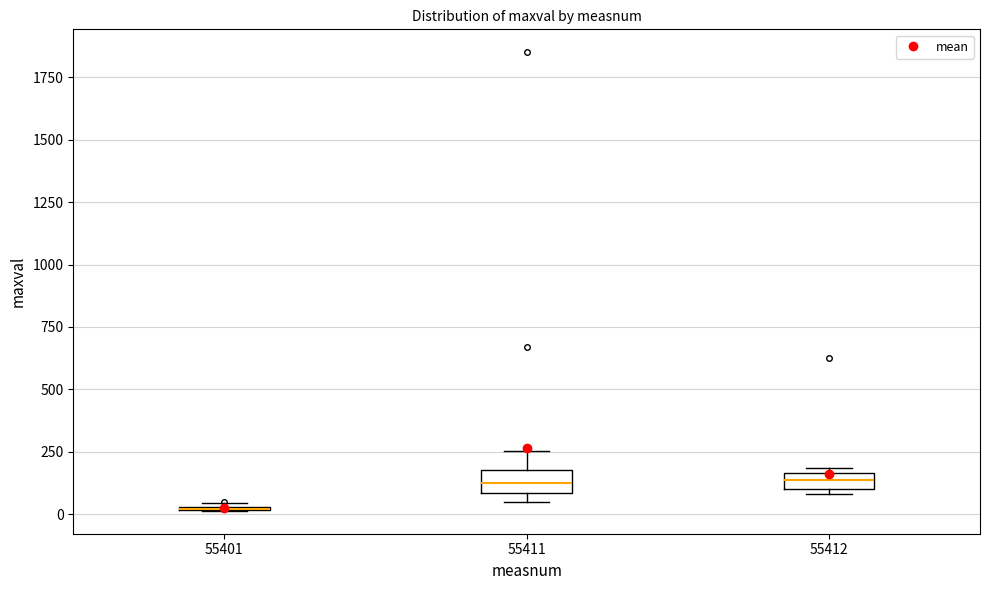

Where is the upper edge of the box at x = 55411 on the y-axis? The values are not printed on the chart, so give them approximately, as read against the axis.

200